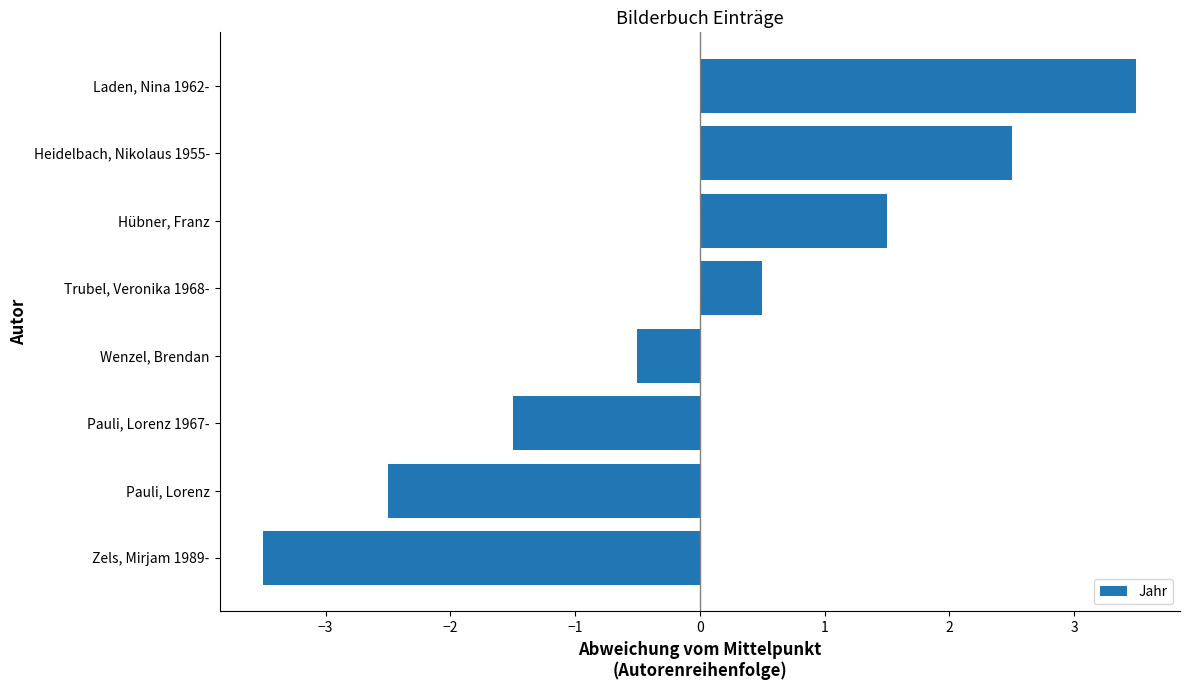

Rank the categories by value from lowest to highest.

Zels, Mirjam 1989-, Pauli, Lorenz, Pauli, Lorenz 1967-, Wenzel, Brendan, Trubel, Veronika 1968-, Hübner, Franz, Heidelbach, Nikolaus 1955-, Laden, Nina 1962-